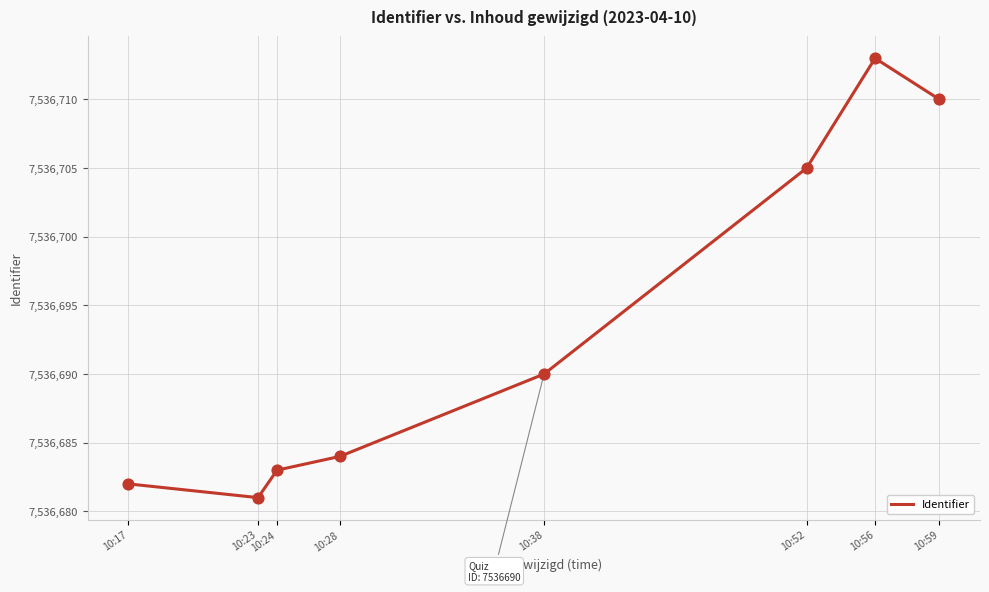

Approximately how many times larger is the value at 10:52 compared to 10:17?

1.0